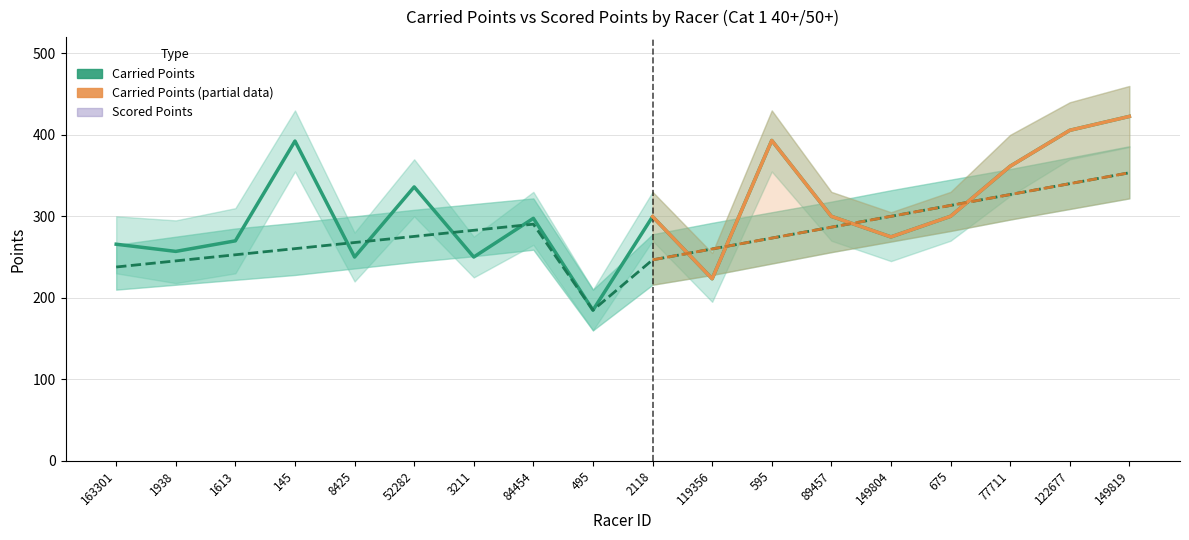

What is the value of the Scored Points point at the 13th from the left?

286.6